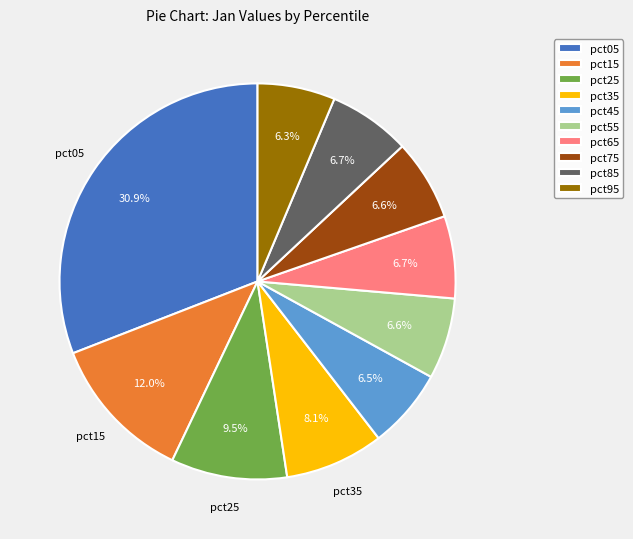

What is the ratio of the value at pct25 to the value at pct05?

0.3